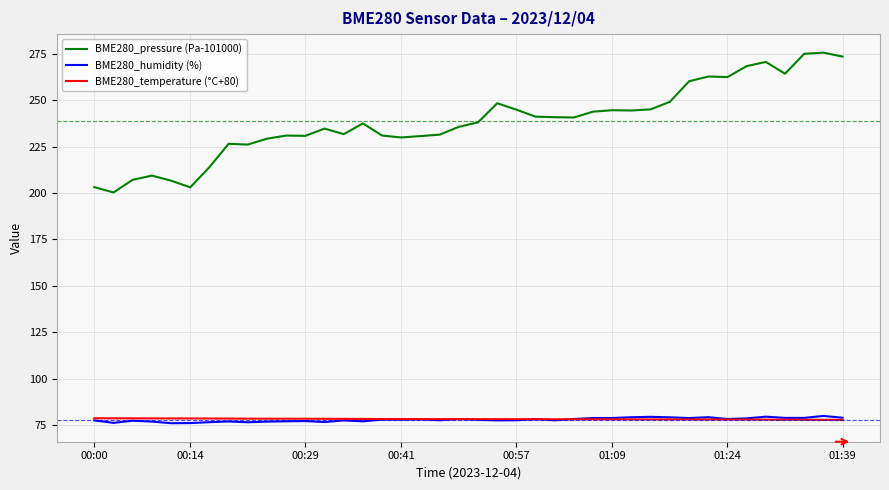

Which series has the largest total across all categories?

BME280_pressure (Pa-101000)